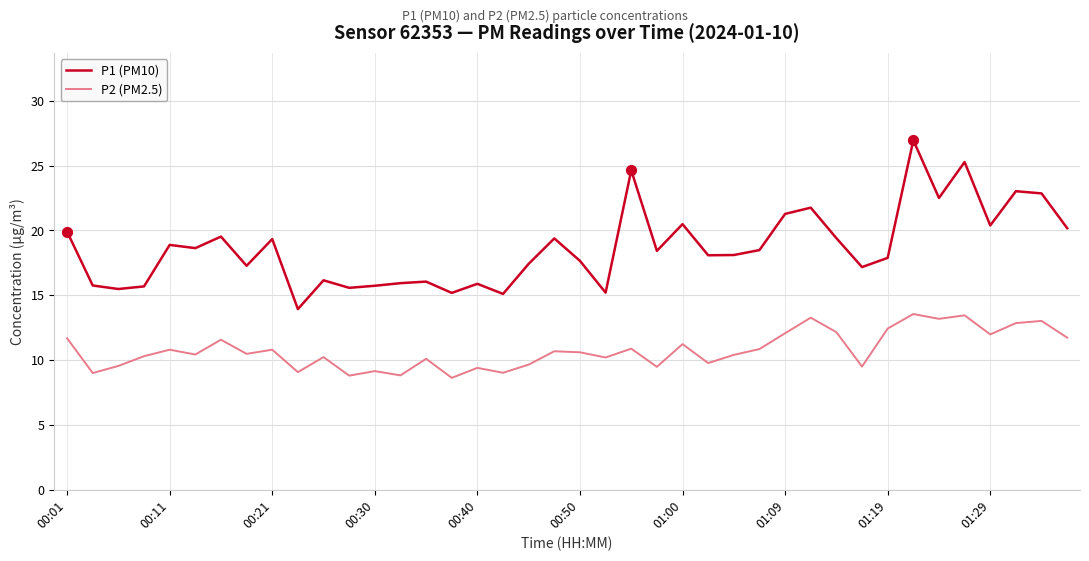

What is the difference between the maximum and minimum values in the P2 (PM2.5) series?

4.9